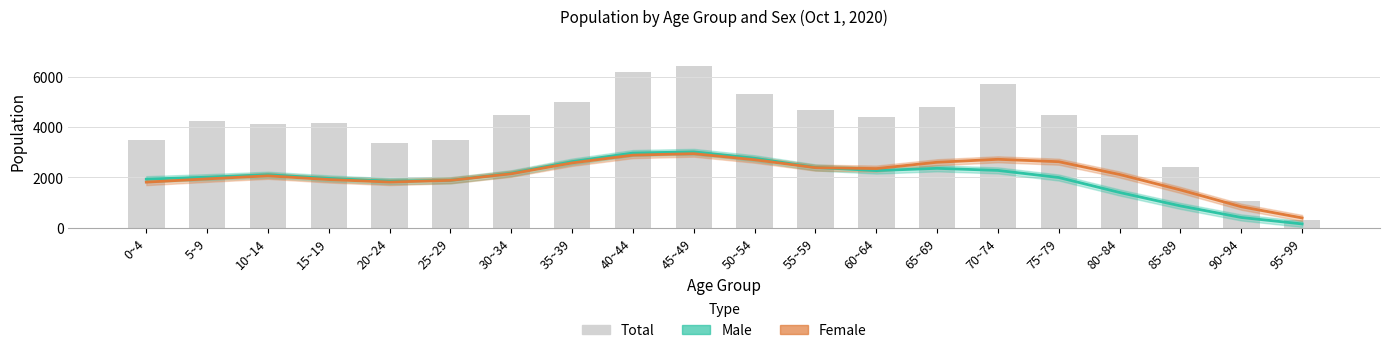

What is the label of the 7th bar from the left?

30~34